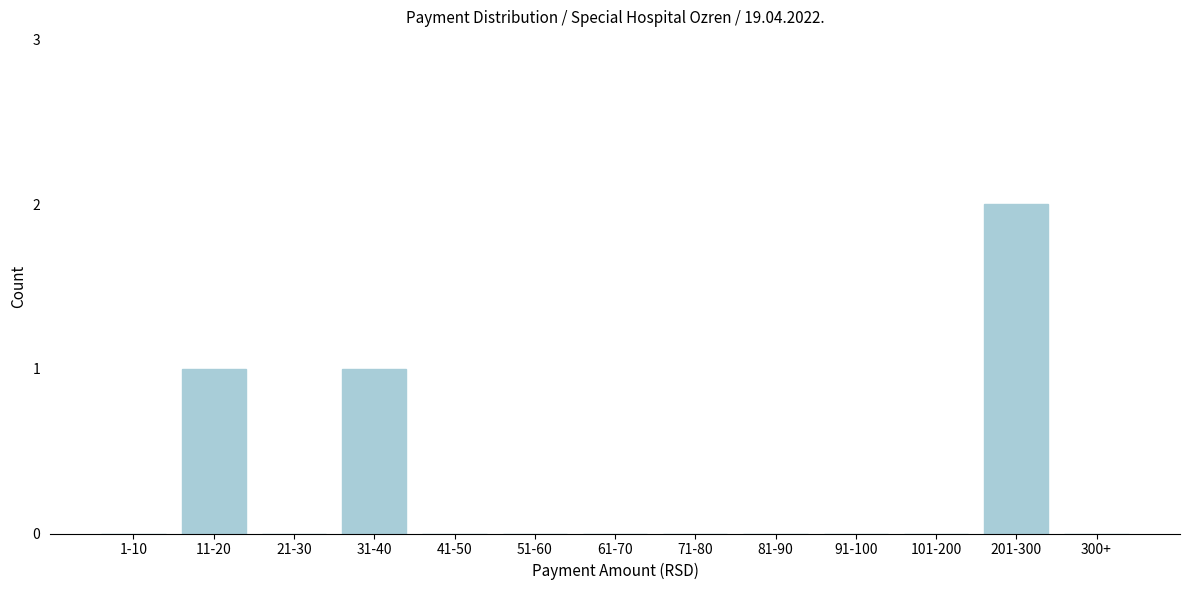

Reading left to right, extract all data points from this chart.

1-10=0	11-20=1	21-30=0	31-40=1	41-50=0	51-60=0	61-70=0	71-80=0	81-90=0	91-100=0	101-200=0	201-300=2	300+=0